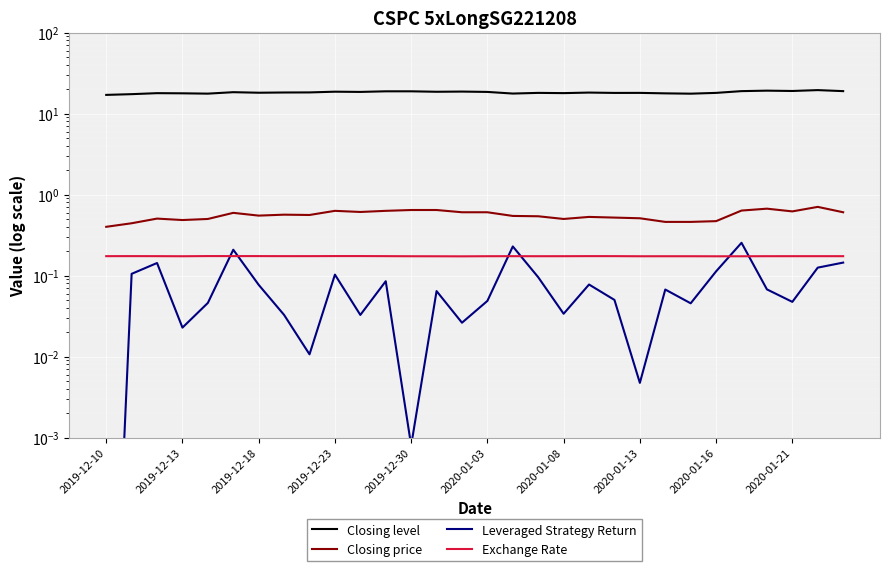

How many categories are shown in the chart?

30